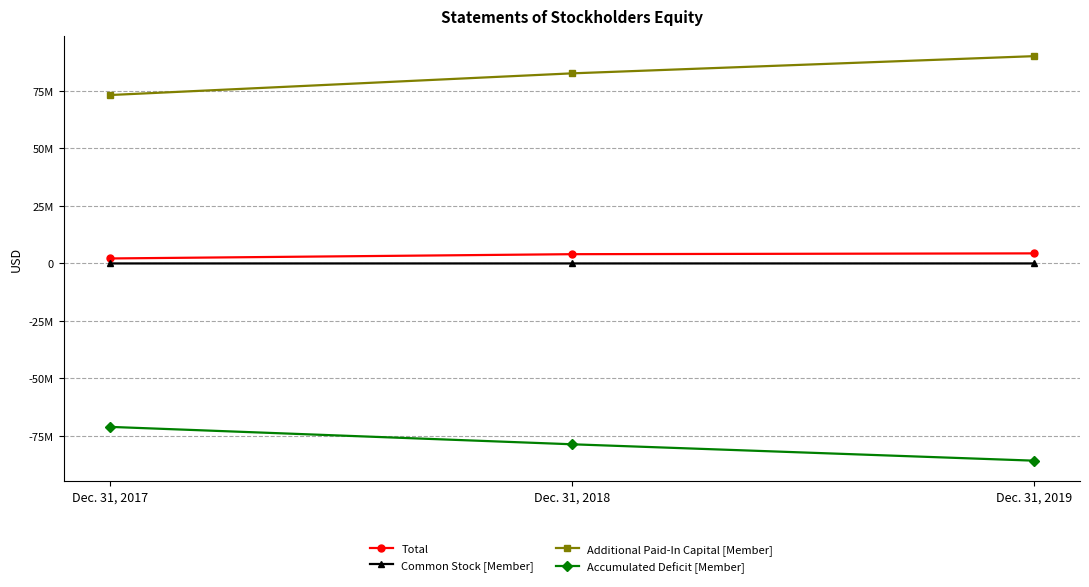

Which series has the largest total across all categories?

Additional Paid-In Capital [Member]